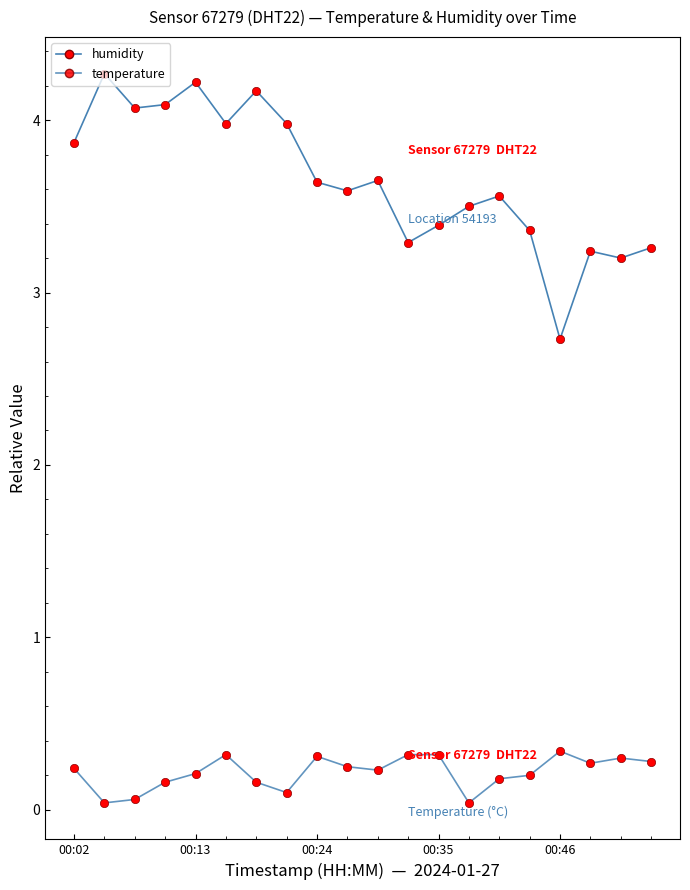

How many lines are shown in the chart?

2